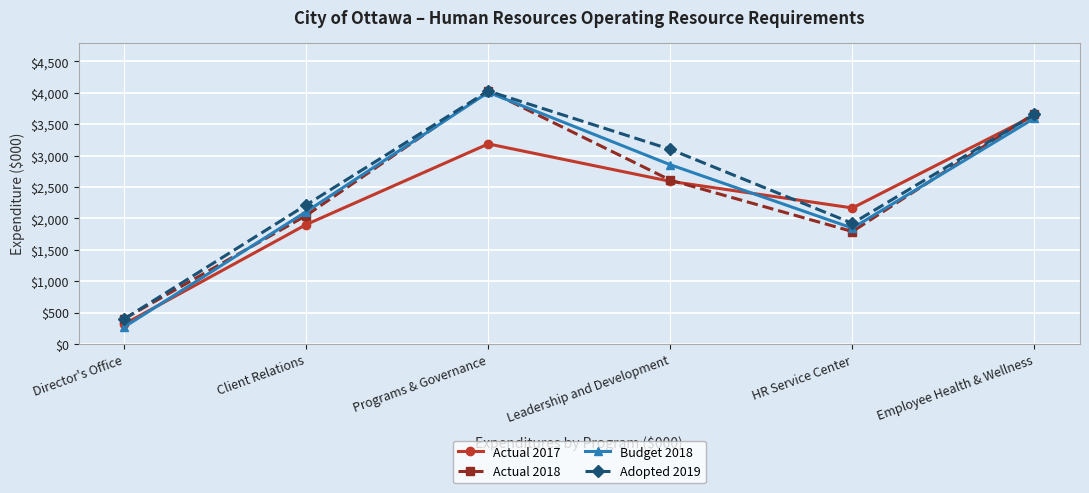

Is it true that Actual 2018 equals 1330 at Leadership and Development?

False